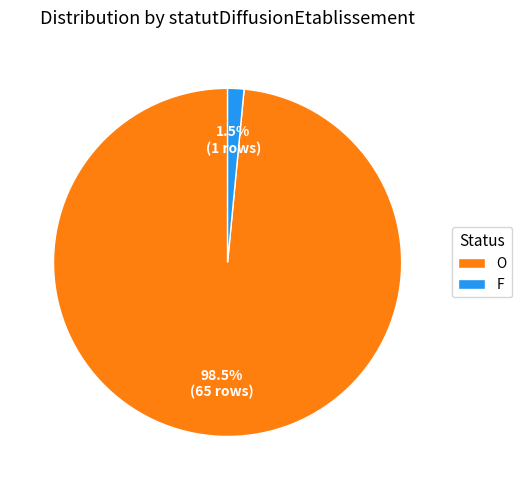

Between O and F, which is larger?

O